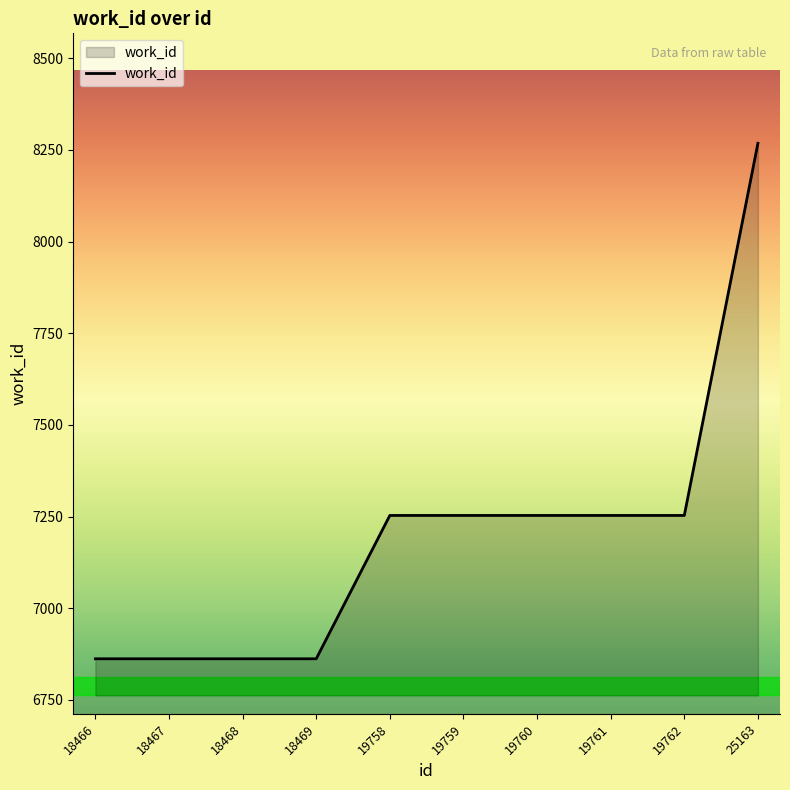

Read the value at 19758.

7253